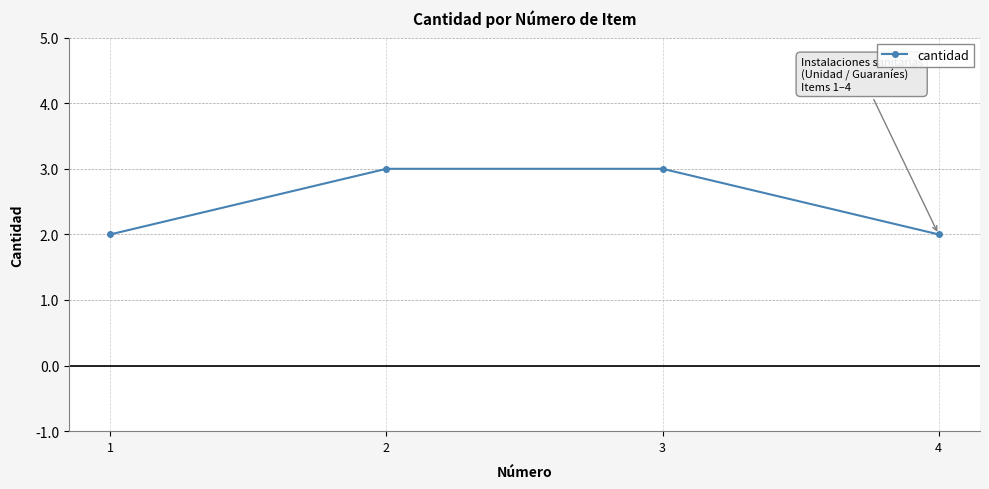

What value does the data have at 2?

3